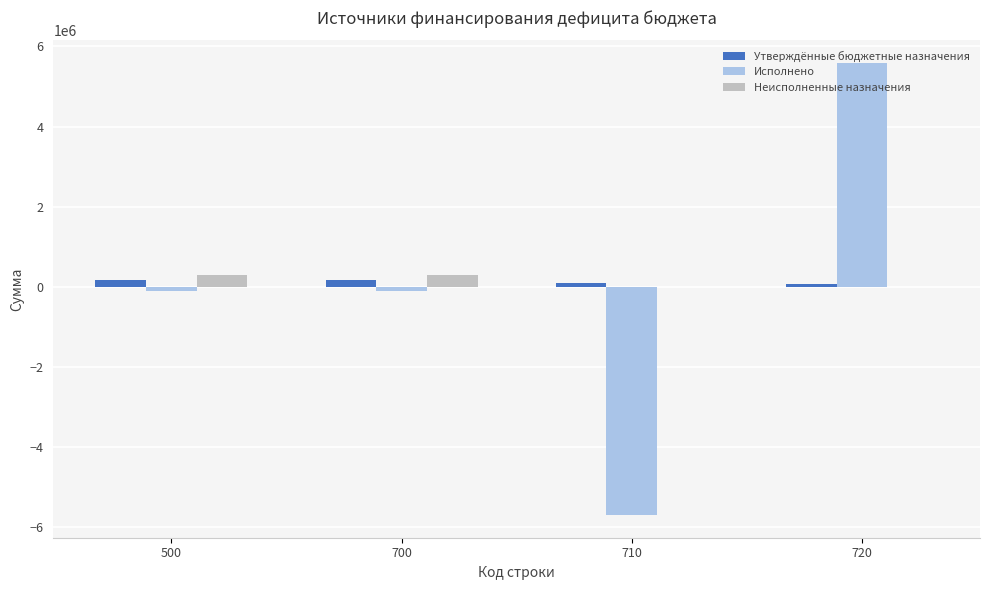

Is the value of Исполнено at 500 greater than the value of Неисполненные назначения at 720?

No